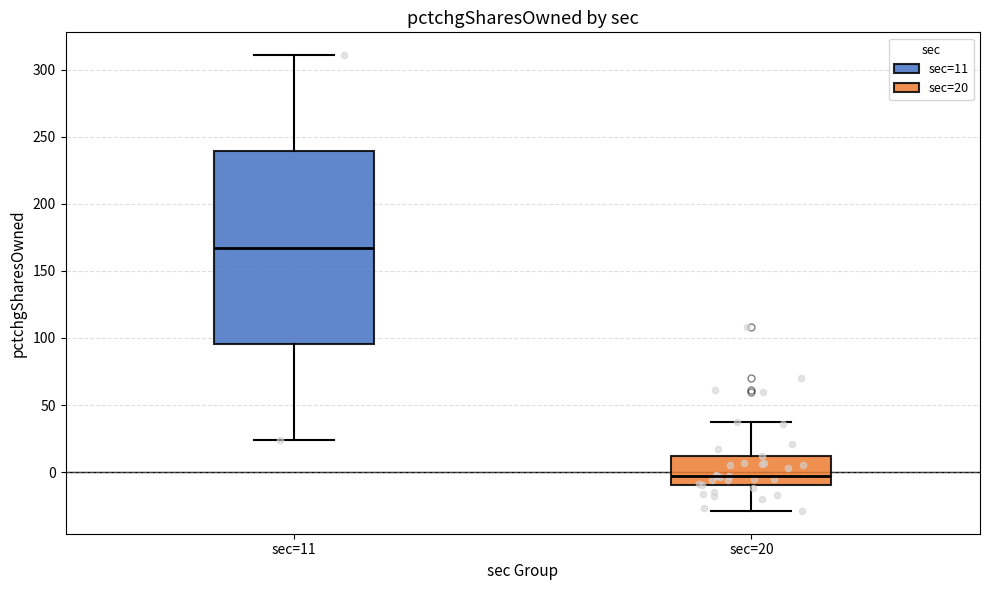

Comparing the boxes themselves (not the whiskers), which one is the tallest?

sec=11